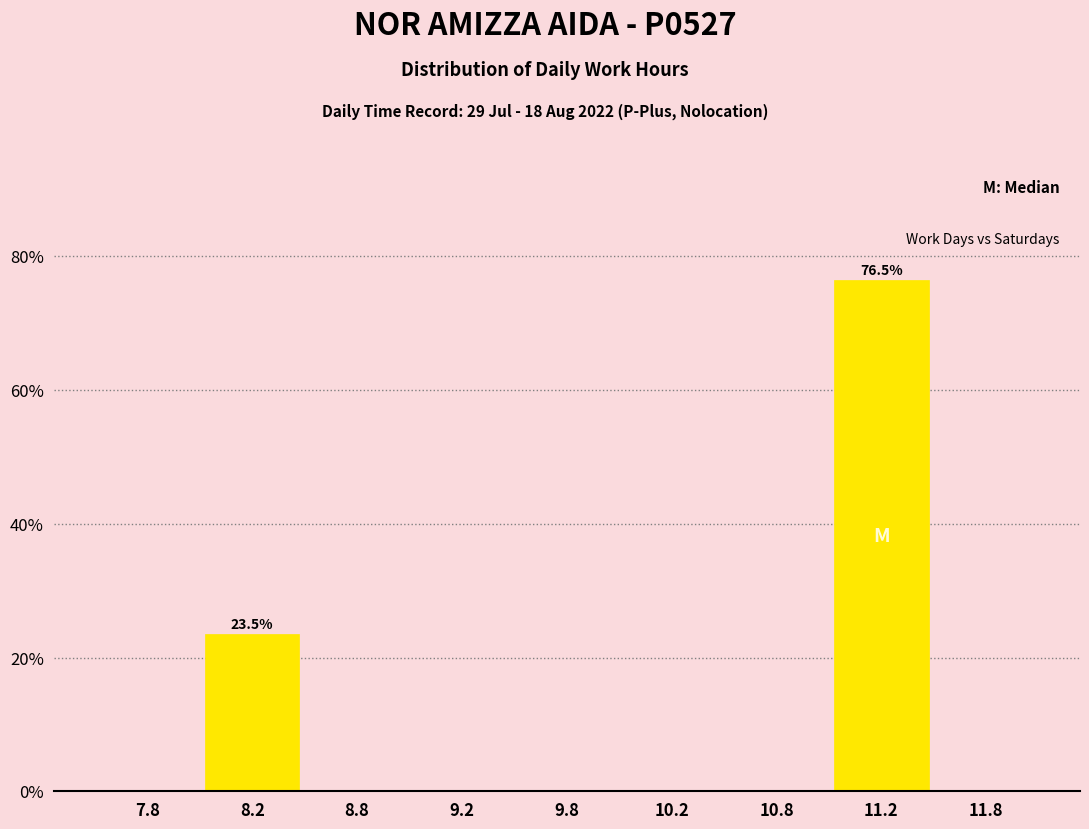

Reading left to right, transcribe all the data shown in this chart.

7.8=0.0	8.2=23.5	8.8=0.0	9.2=0.0	9.8=0.0	10.2=0.0	10.8=0.0	11.2=76.5	11.8=0.0